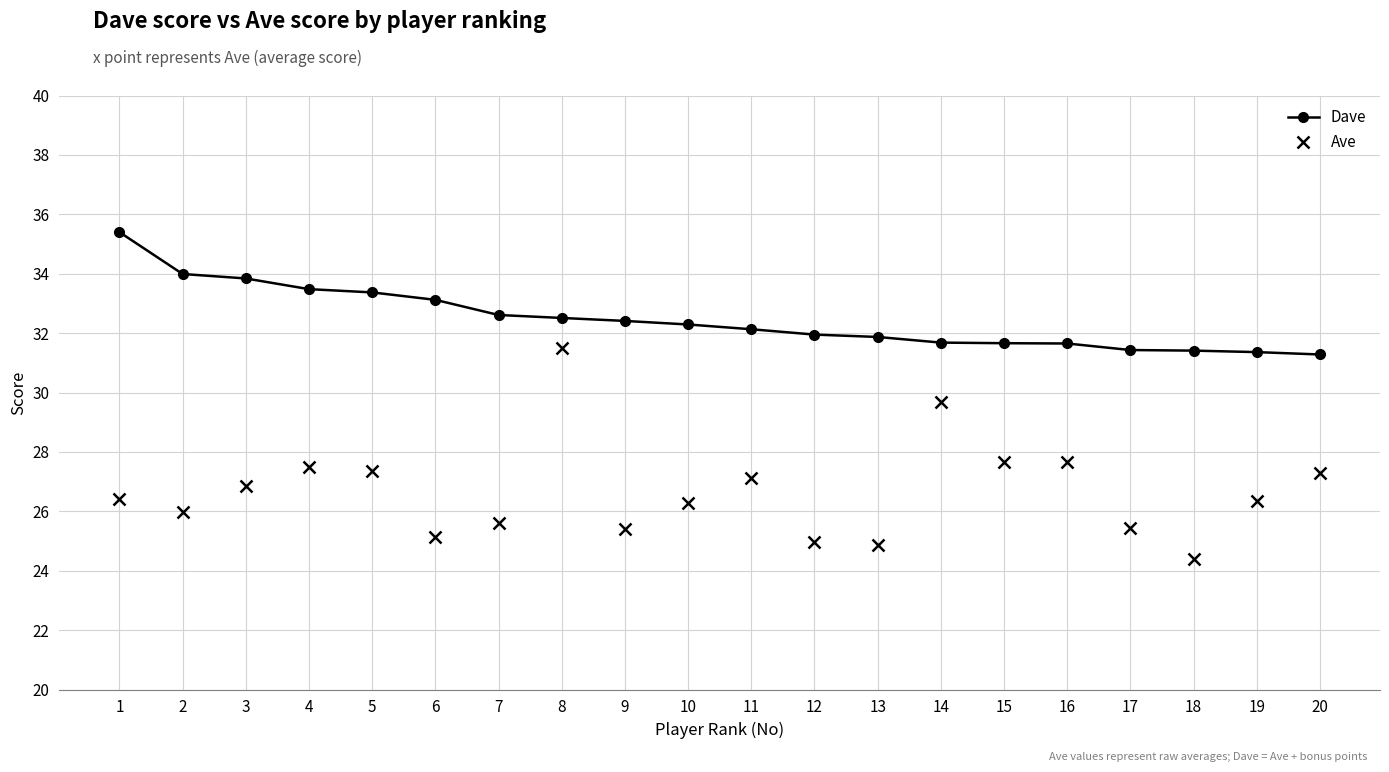

What is the total value across all series at 15?

59.3